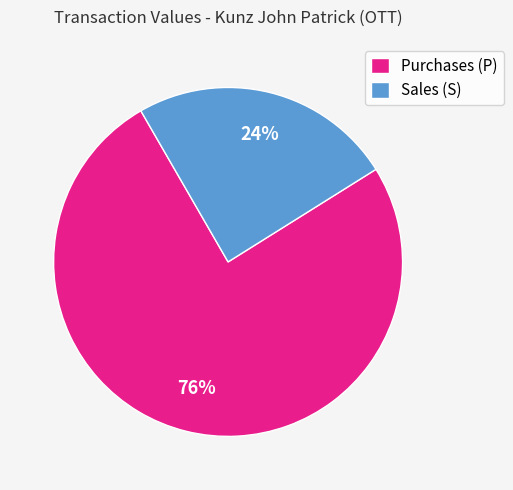

To the nearest percent, what is the combined percentage of Purchases (P) and Sales (S)?

100%